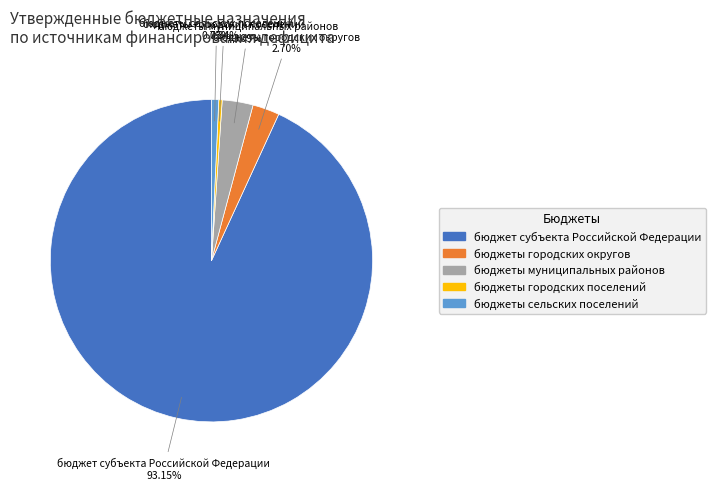

How much of the chart is everything except бюджеты городских округов?

97.3%